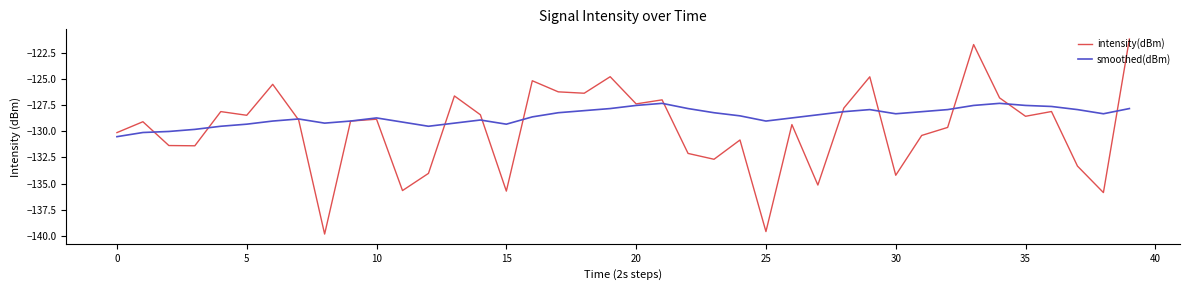

What is the maximum value for smoothed(dBm)?

-127.3